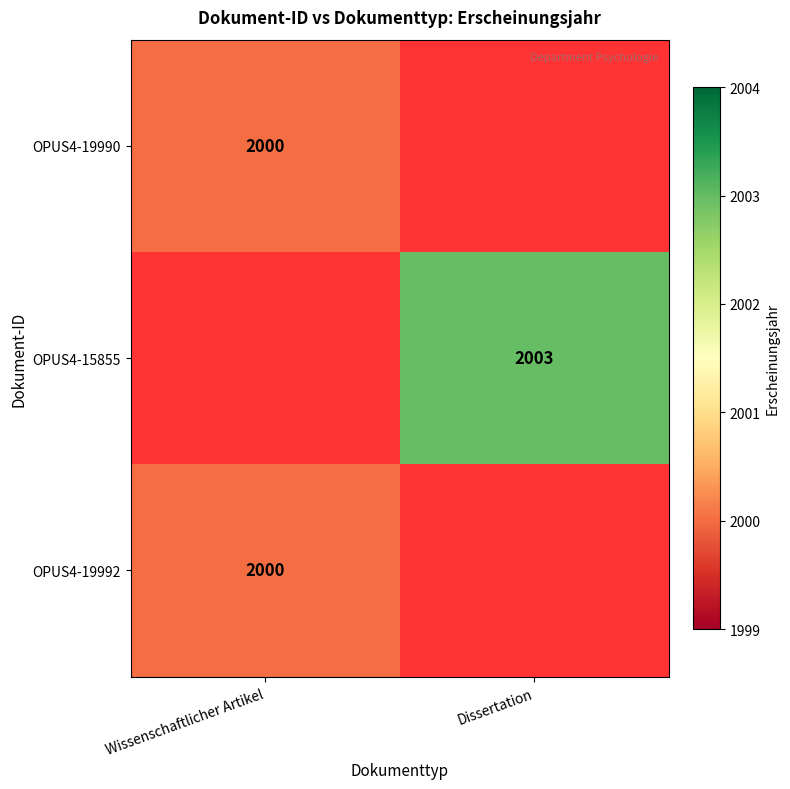

At how many categories does at least one series exceed 1831?

2